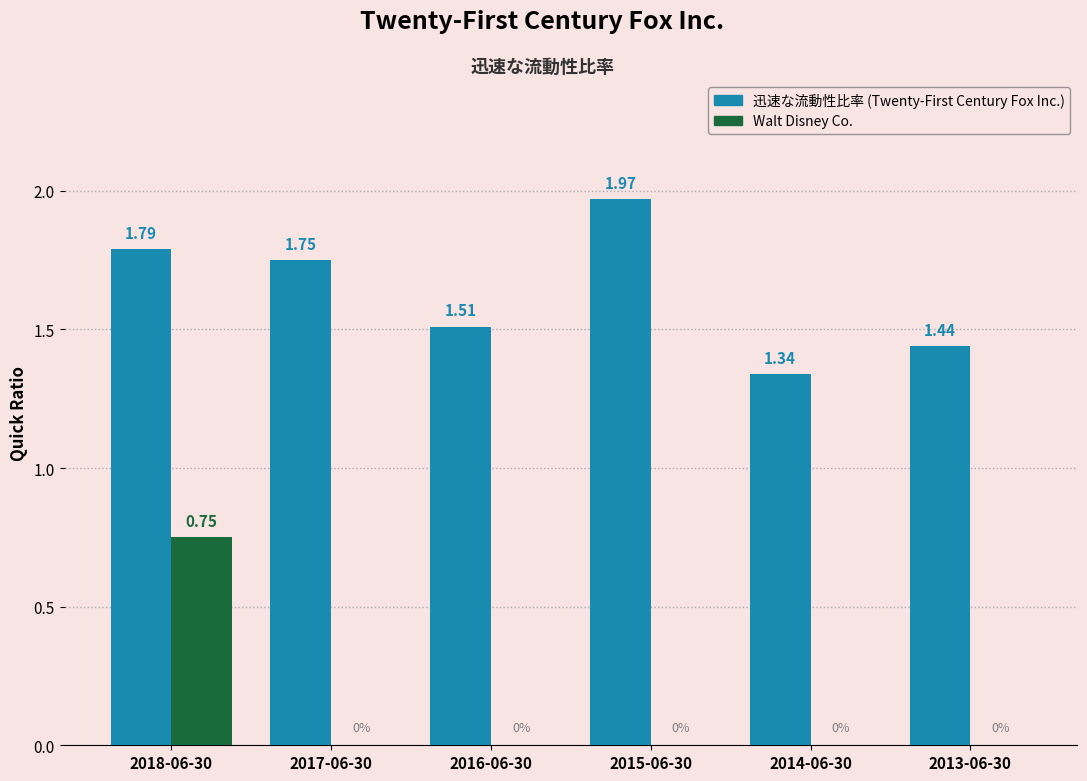

At which category is the sum across all series the highest?

2018-06-30